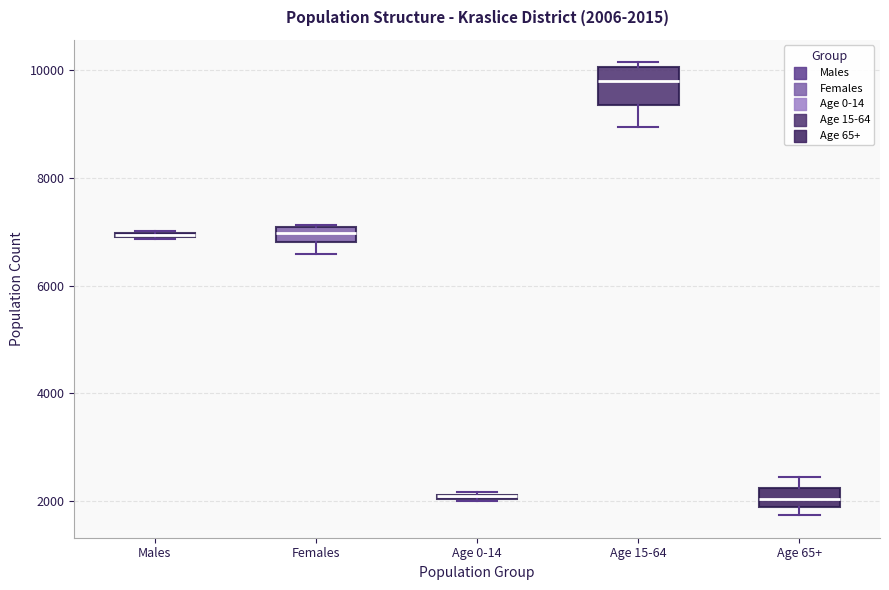

Comparing the boxes themselves (not the whiskers), which one is the tallest?

Age 15-64